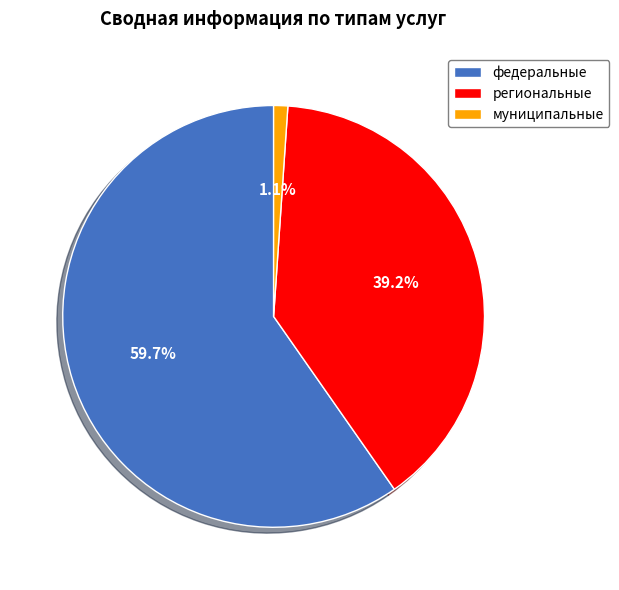

What is the smallest slice in the pie chart?

муниципальные